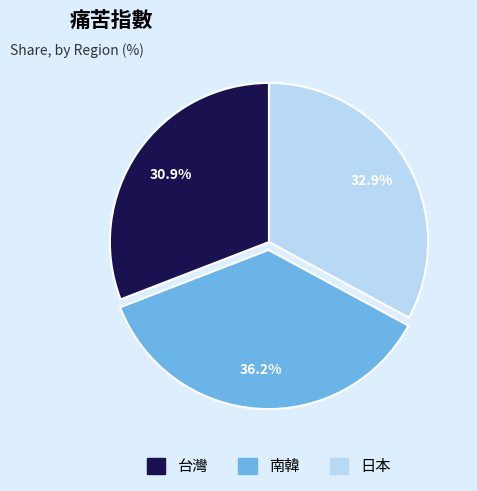

Combined, what portion of the pie is 南韓 and 台灣?

67.1%